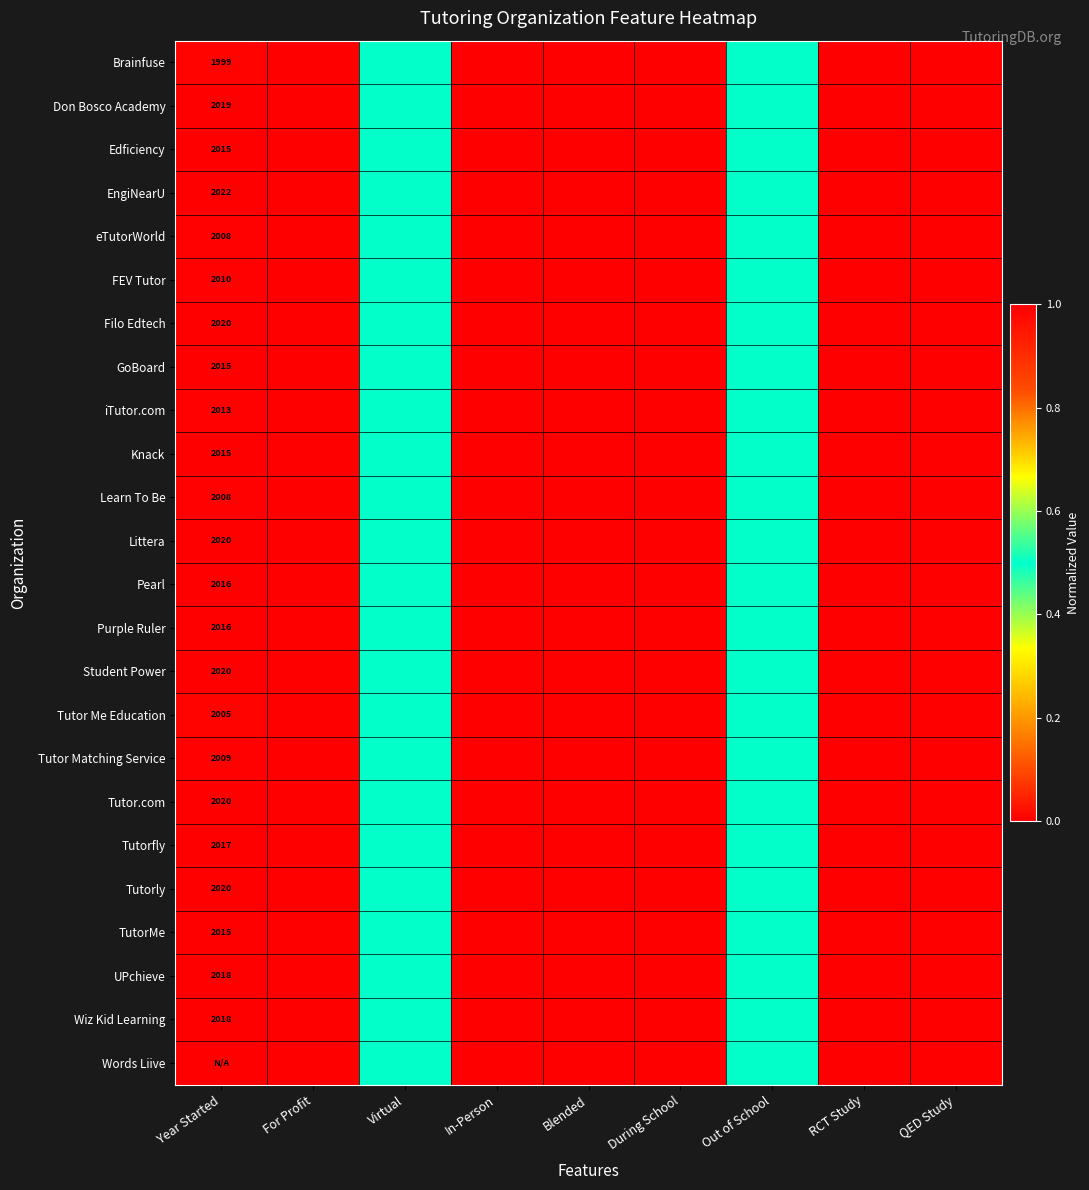

True or false: Tutorly has a value of 2020.0 at Year Started.

True